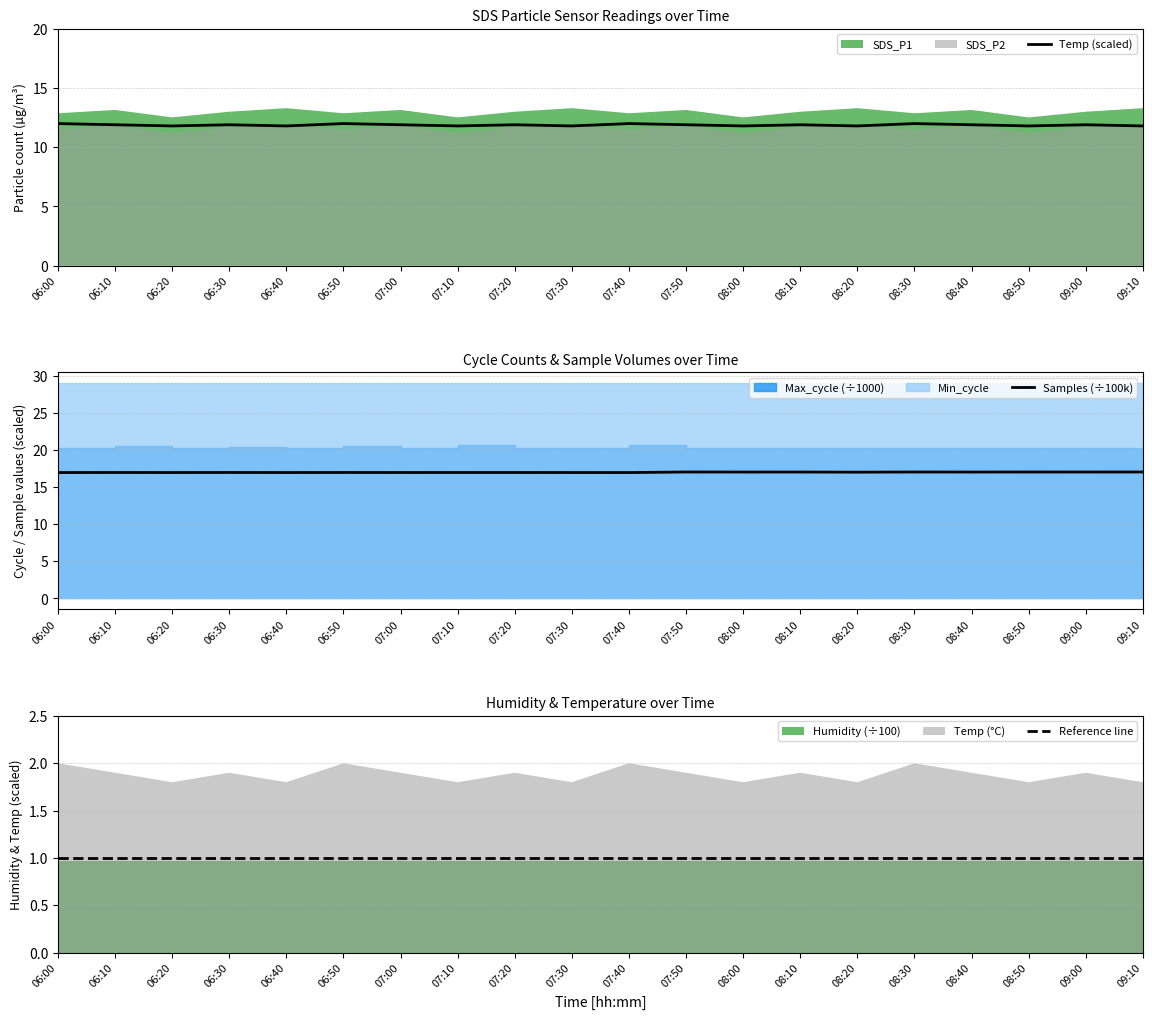

Where is the first local minimum for Samples (÷100k)?

06:20